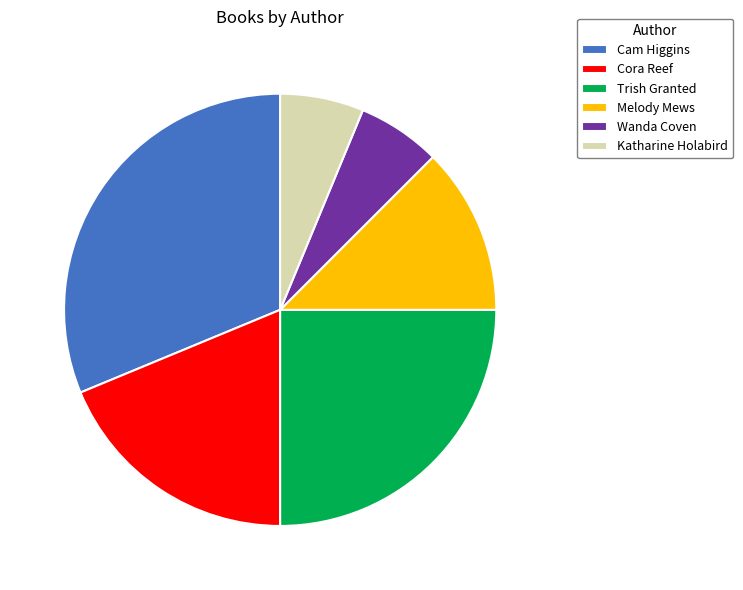

Do Melody Mews and Katharine Holabird together represent more than half of the pie?

No